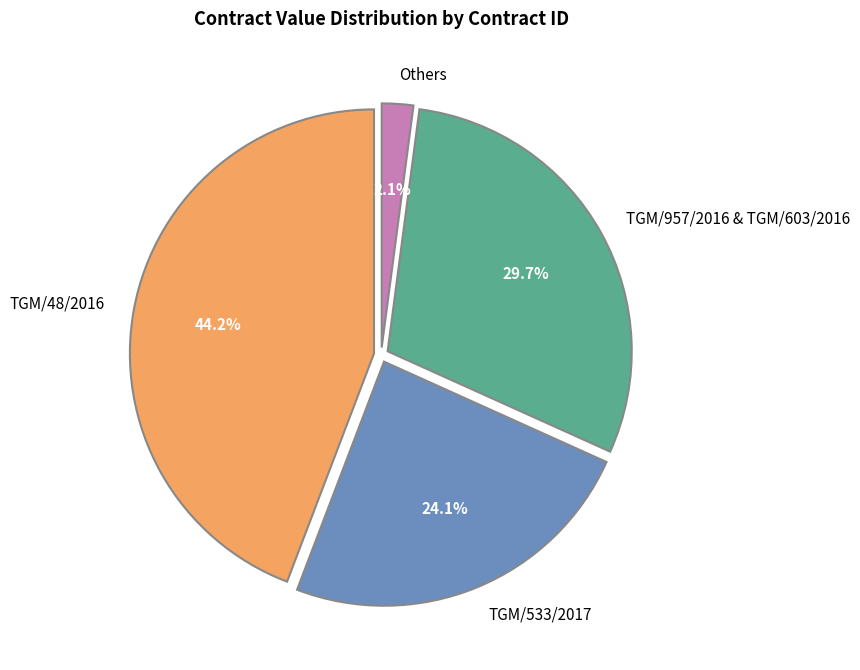

What percentage do TGM/533/2017 and TGM/957/2016 & TGM/603/2016 together represent?

53.7%